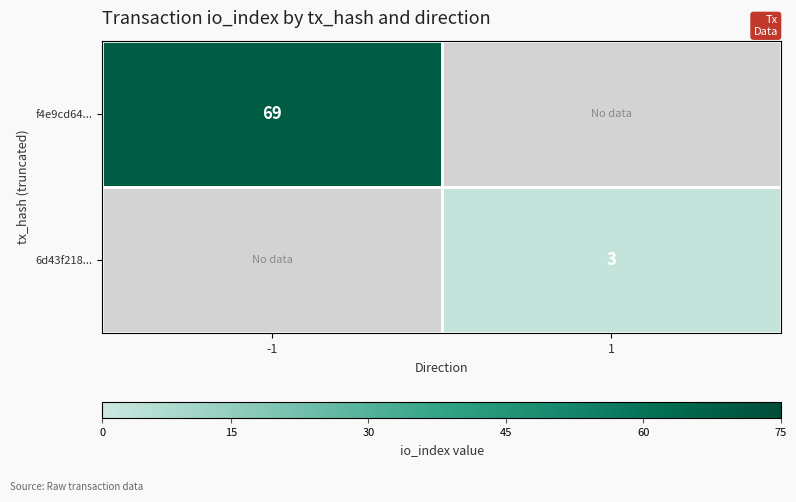

What is the maximum value shown in the chart?

69